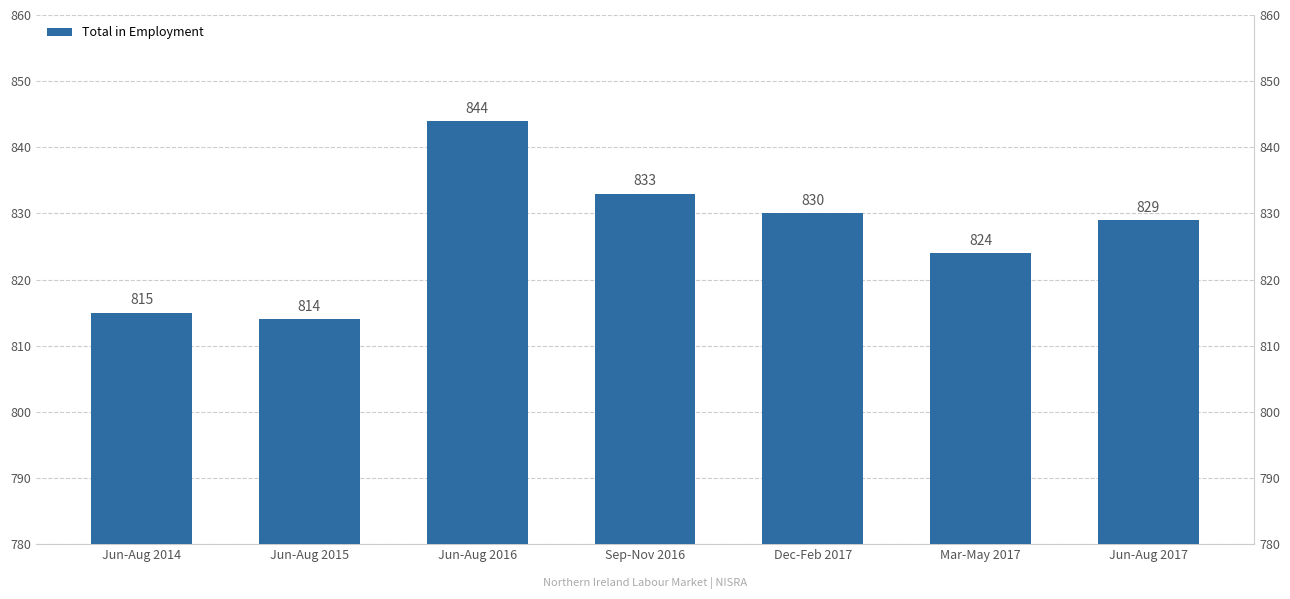

What is the label of the 5th bar from the left?

Dec-Feb 2017